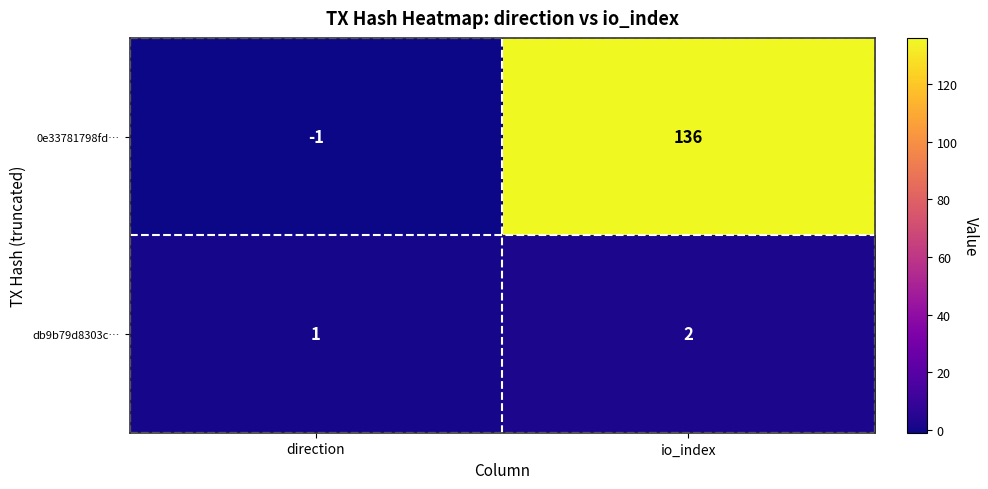

What is the sum of the db9b79d8303c… values at direction and io_index?

3